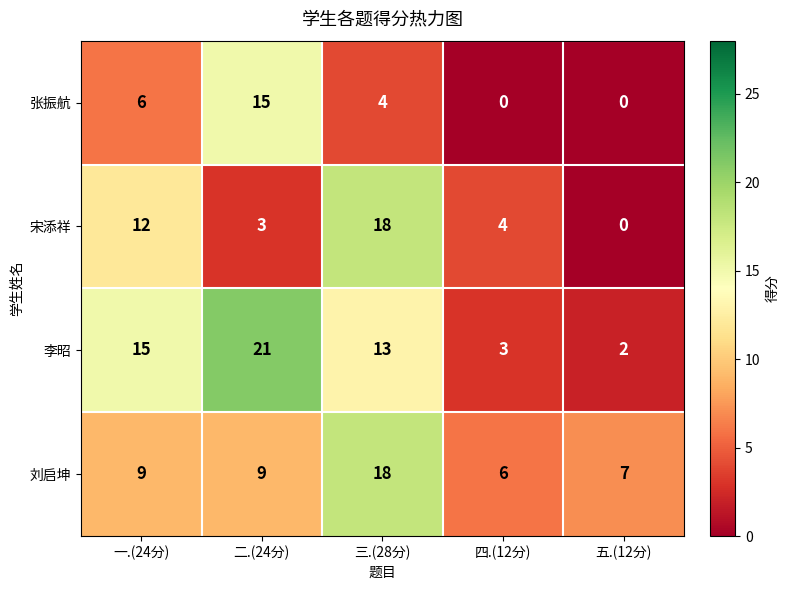

List the labels in order of 宋添祥 value, largest first.

三.(28分), 一.(24分), 四.(12分), 二.(24分), 五.(12分)